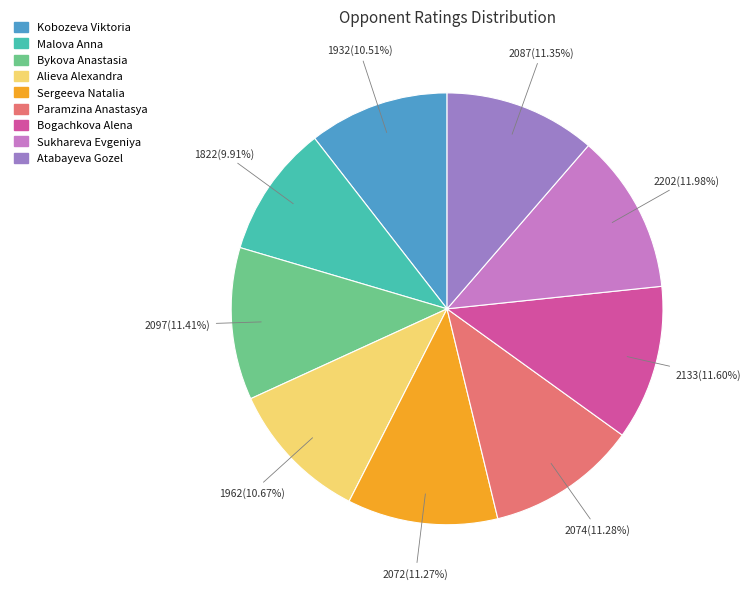

What is the smallest slice in the pie chart?

Malova Anna